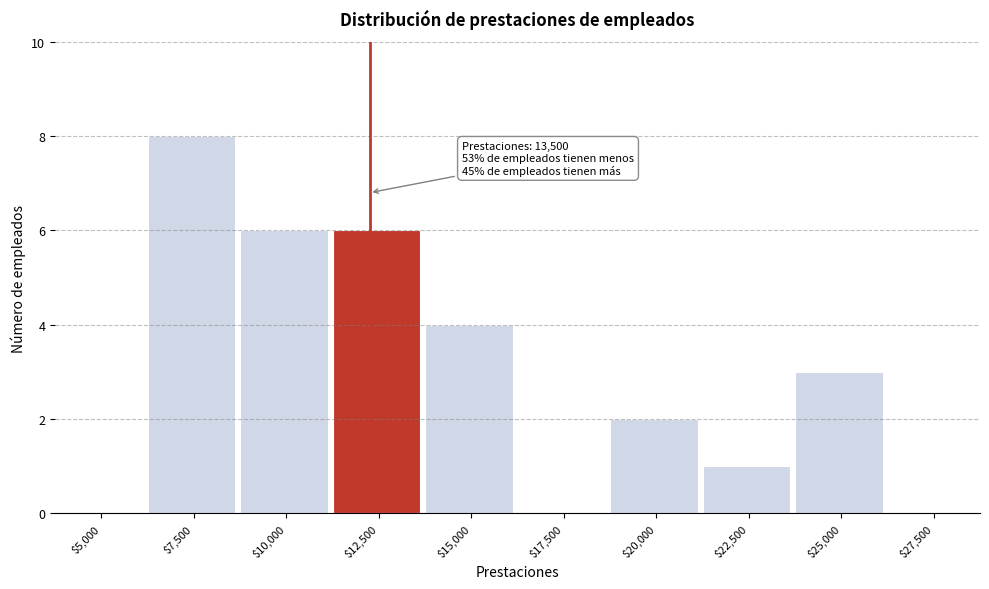

The value at $17,500 is -4. True or false?

False